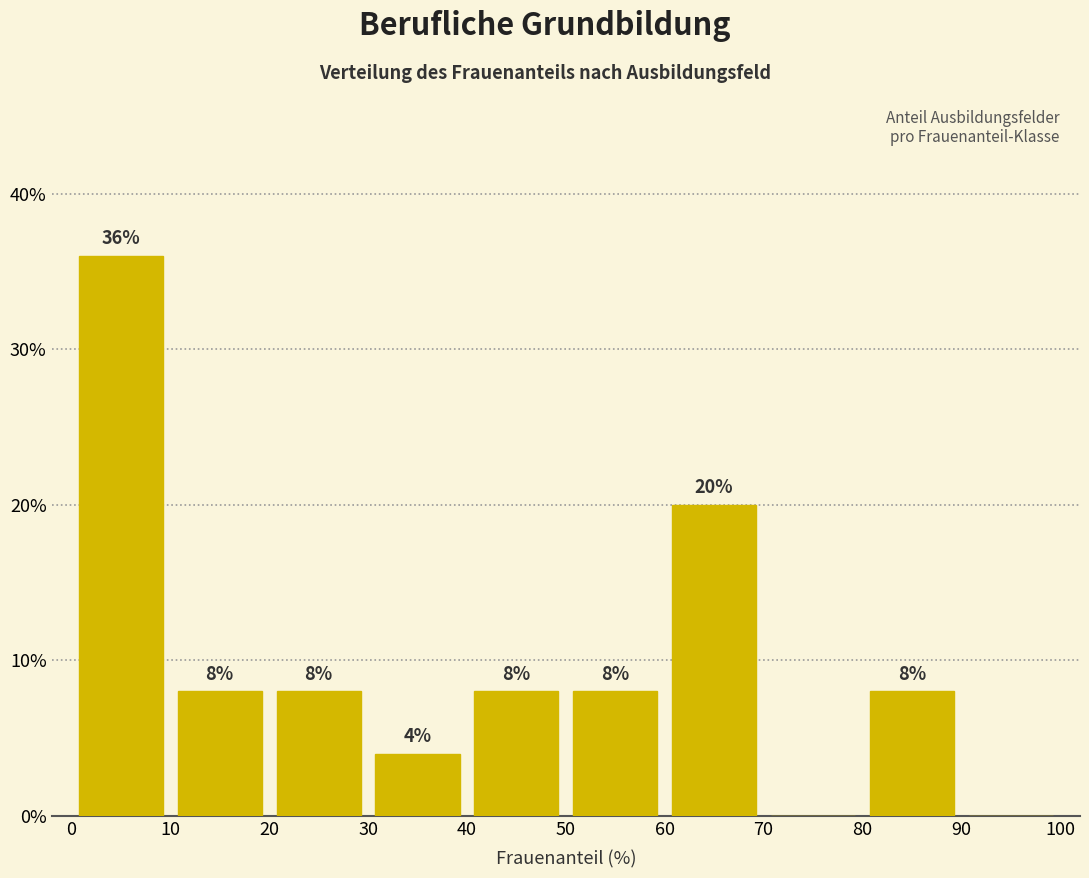

Over which range of the x-axis is the bar tallest?

0 to 10